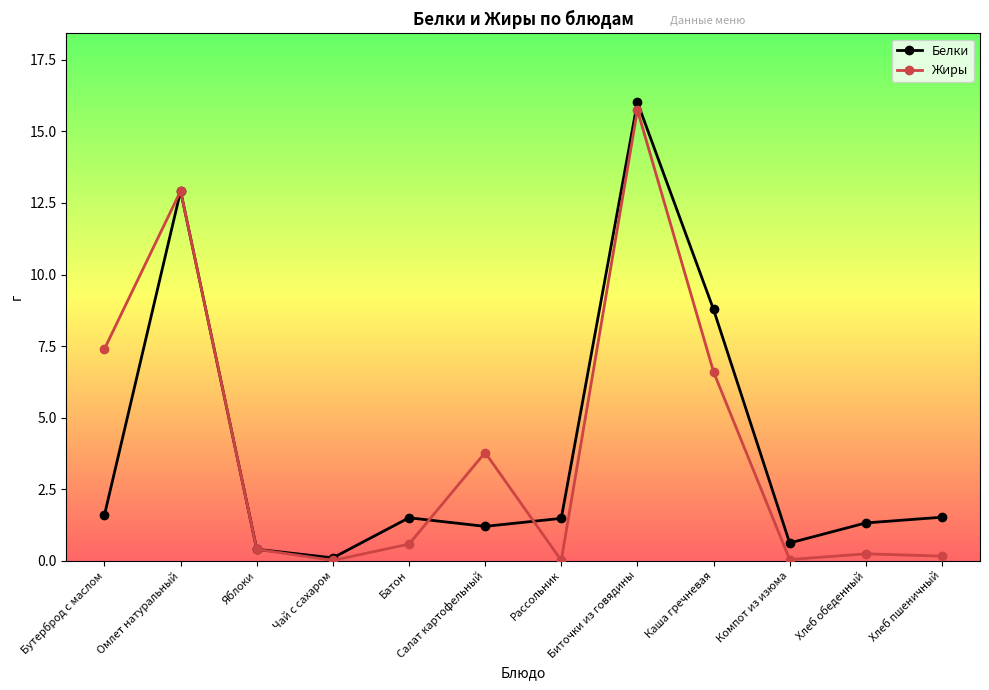

At how many categories does at least one series exceed 15?

1